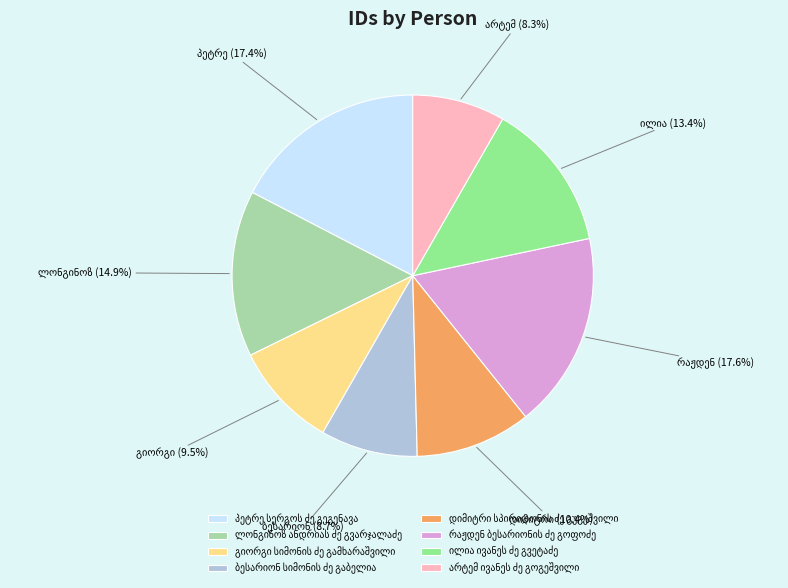

Is there a majority slice in this chart?

No